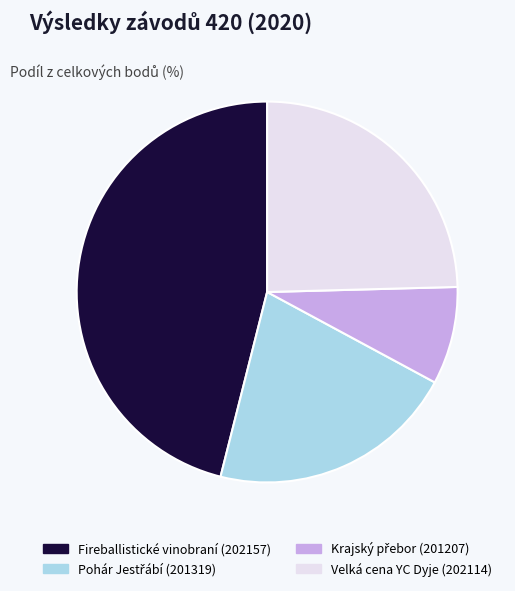

Is there any slice that represents more than half of the pie?

No